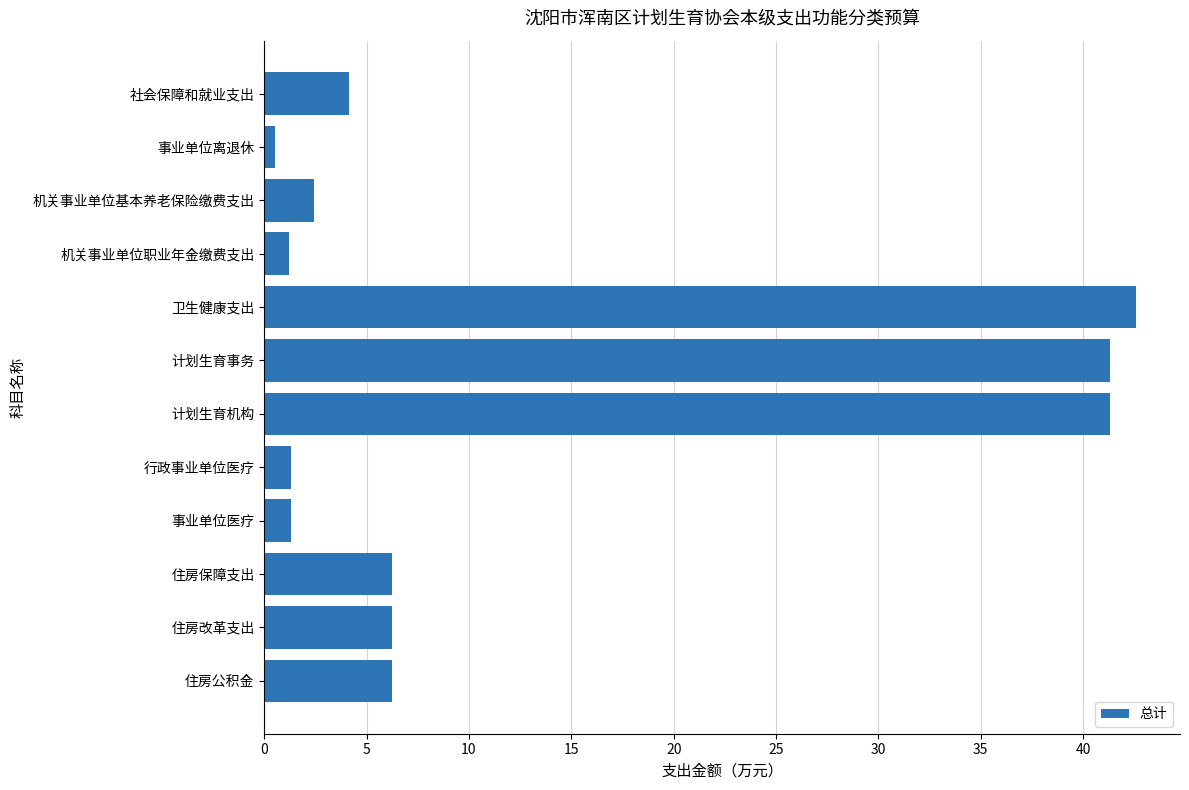

At which category does the chart reach its peak across all series?

卫生健康支出